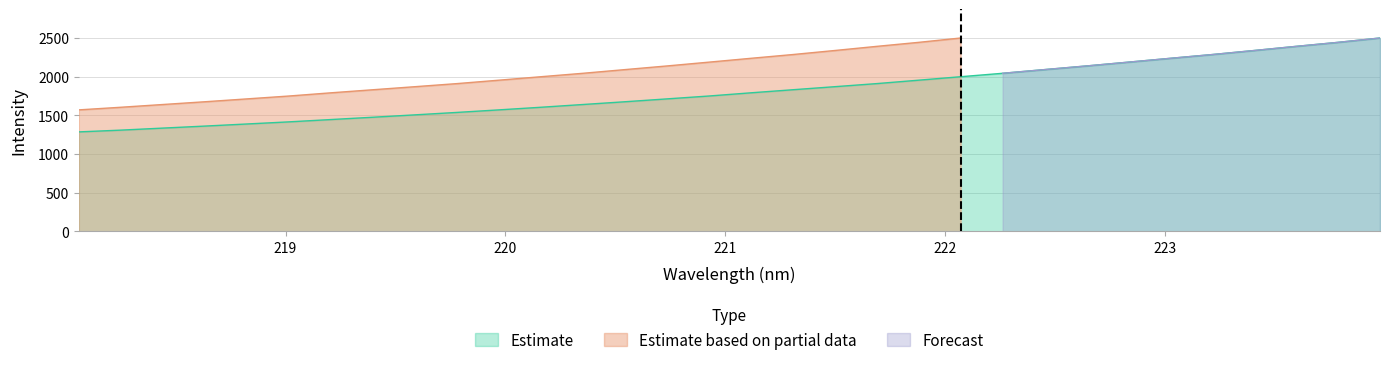

Is the value of Estimate based on partial data at 221.4993 greater than the value of Estimate at 218.0596?

Yes